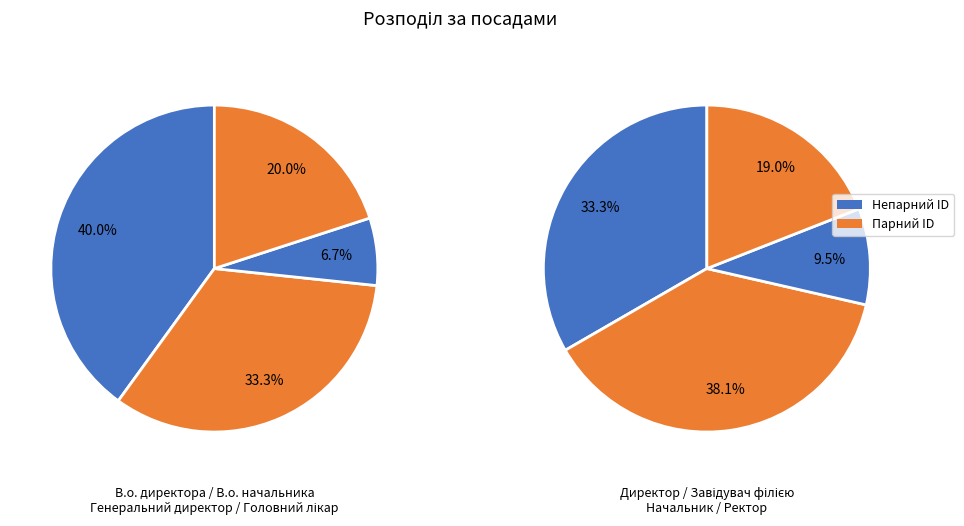

What is the ratio of the value at В.о. начальника to the value at Начальник?

2.5